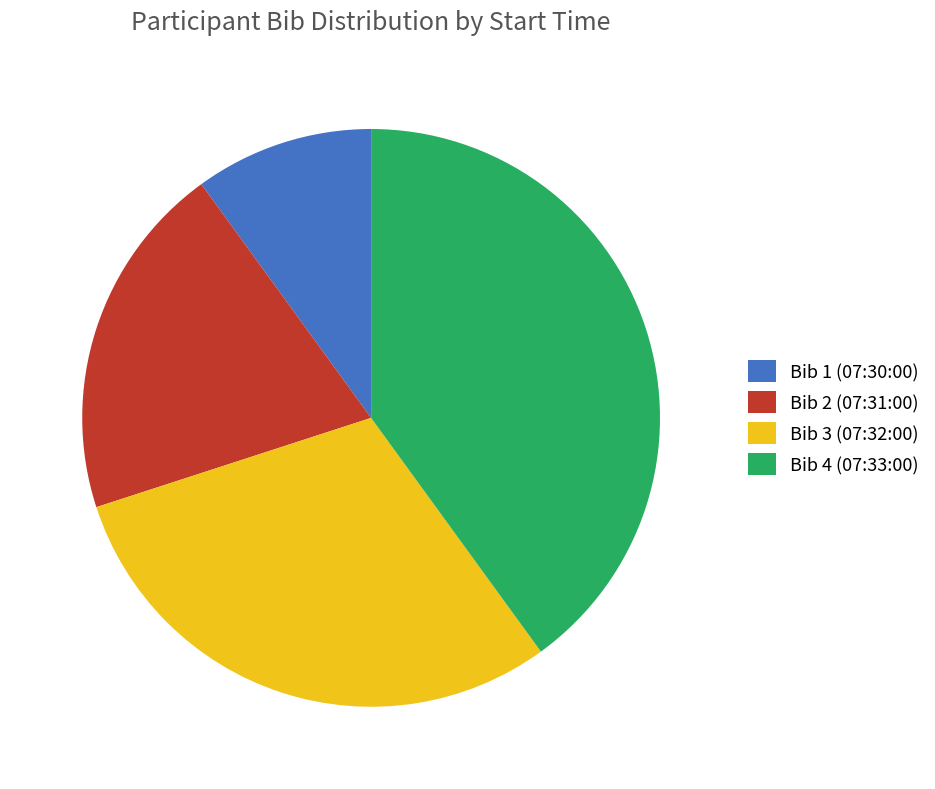

What is the smallest slice in the pie chart?

Bib 1 (07:30:00)